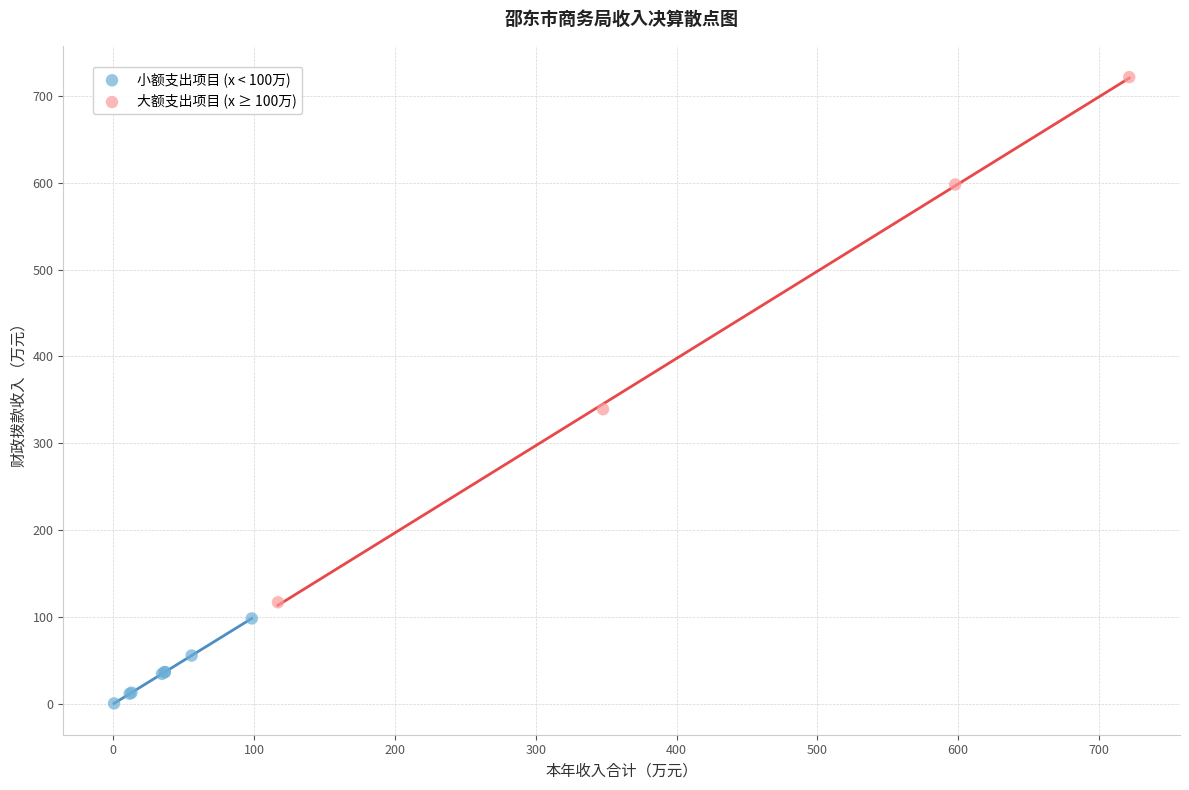

Which series contains the highest Y value?

大额支出项目 (x ≥ 100万)